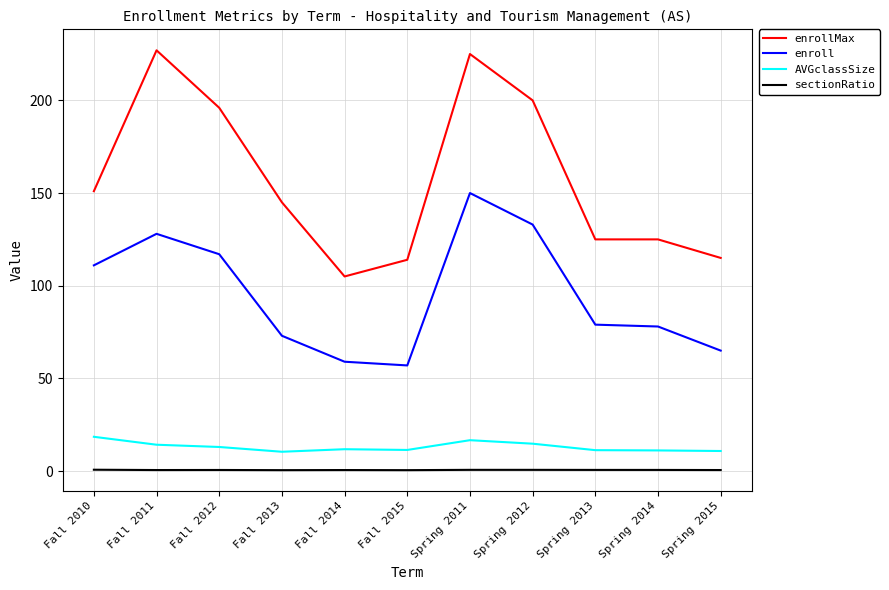

True or false: enrollMax and enroll cross at least once.

False